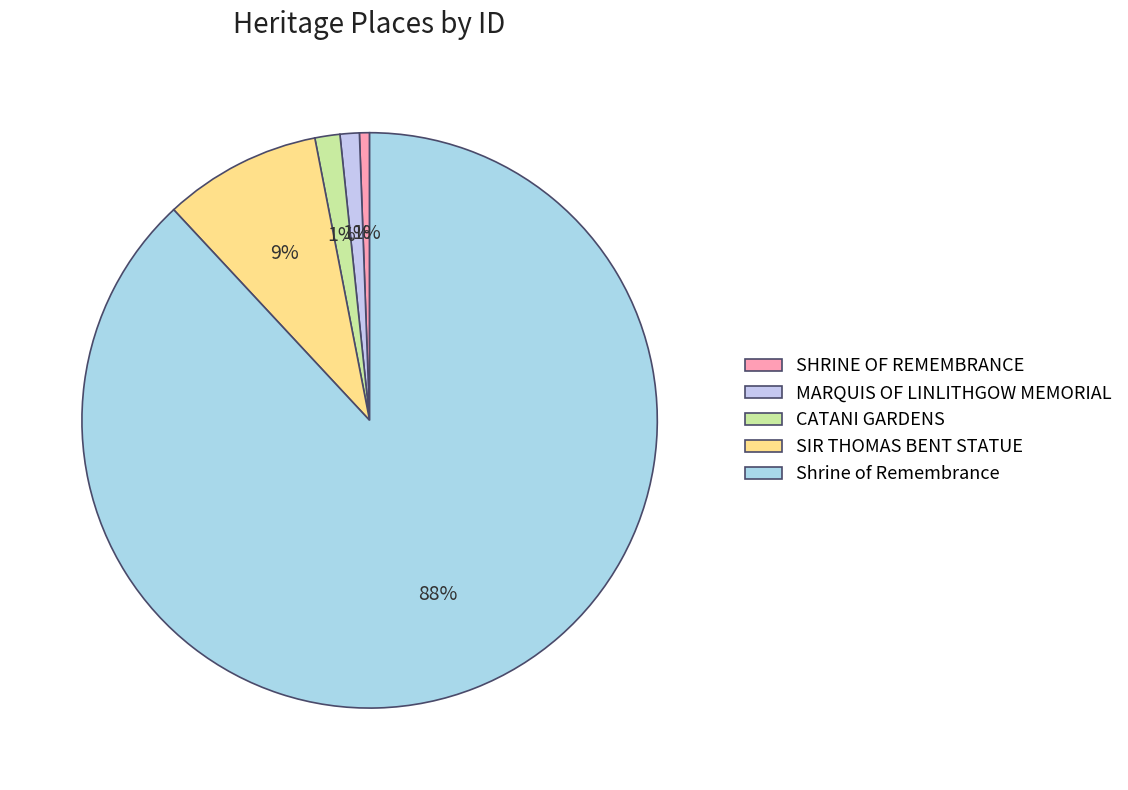

The Shrine of Remembrance slice represents 94% of the pie. True or false?

False